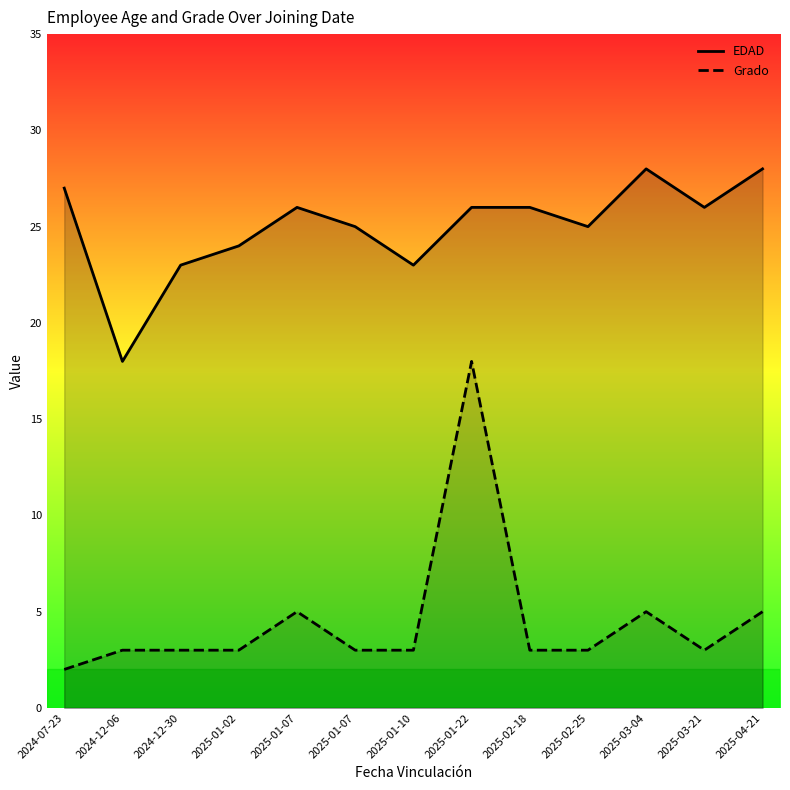

How many interior local valleys does the Grado series have?

1